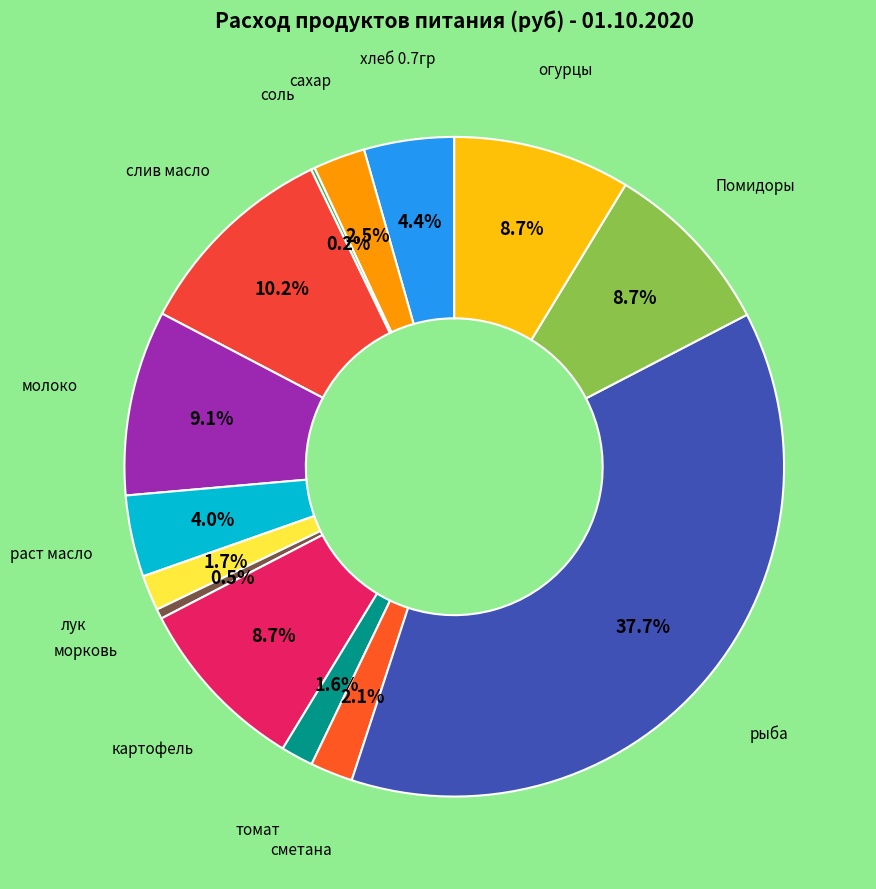

Between раст масло and молоко, which is larger?

молоко